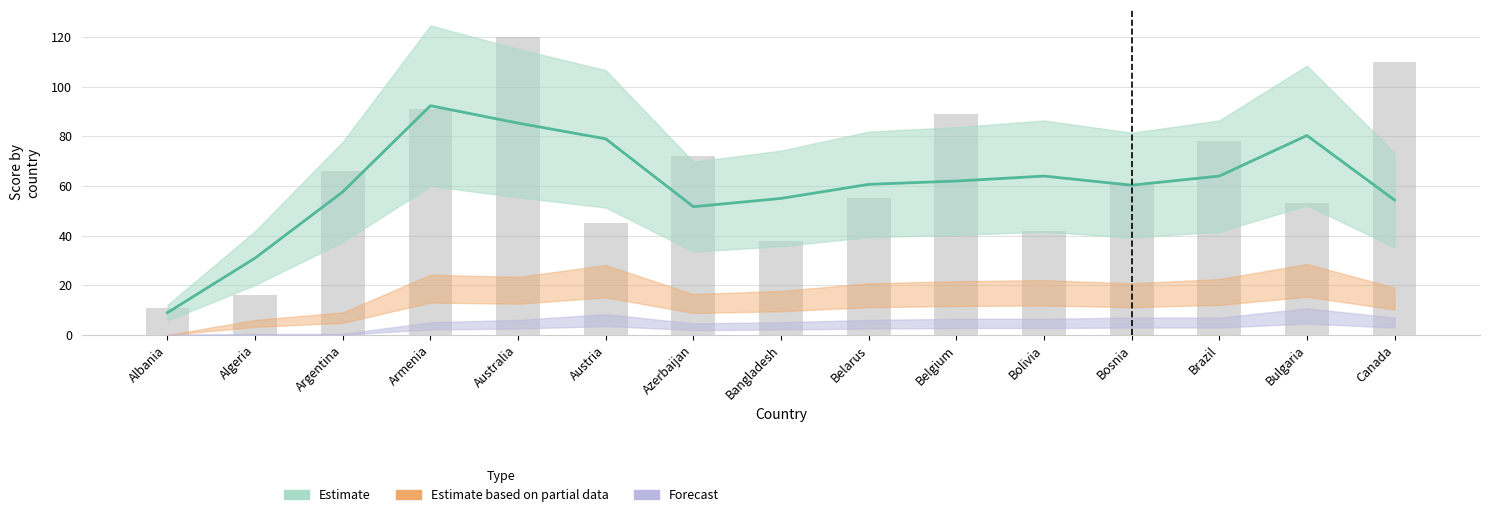

Rank the categories by value from highest to lowest.

Armenia, Australia, Bulgaria, Austria, Bolivia, Brazil, Belgium, Belarus, Bosnia, Argentina, Bangladesh, Canada, Azerbaijan, Algeria, Albania